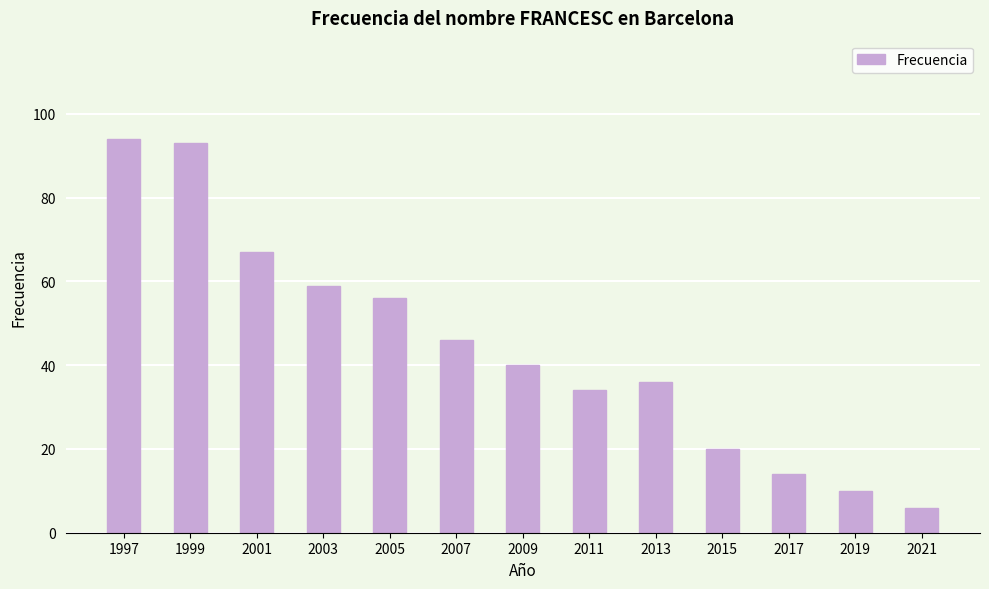

Reading left to right, what are all the values shown in this chart?

94	93	67	59	56	46	40	34	36	20	14	10	6